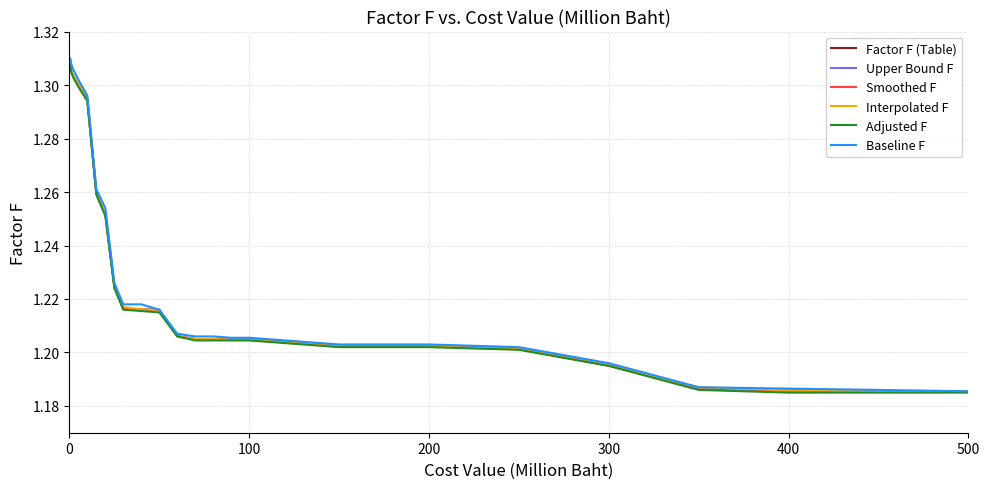

Is this an area chart (filled region under the line)?

No